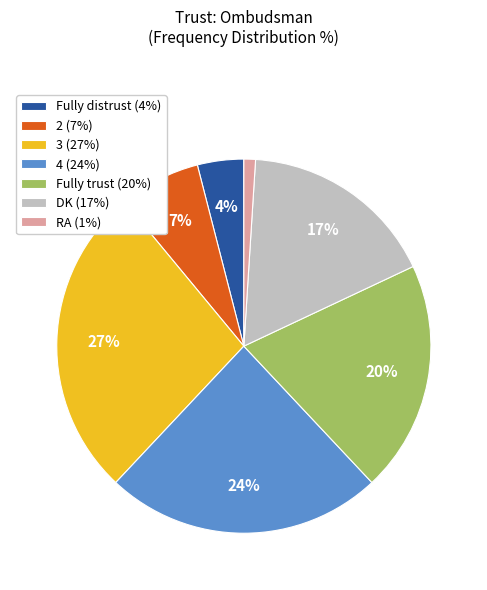

To the nearest percent, what portion does RA represent?

1%